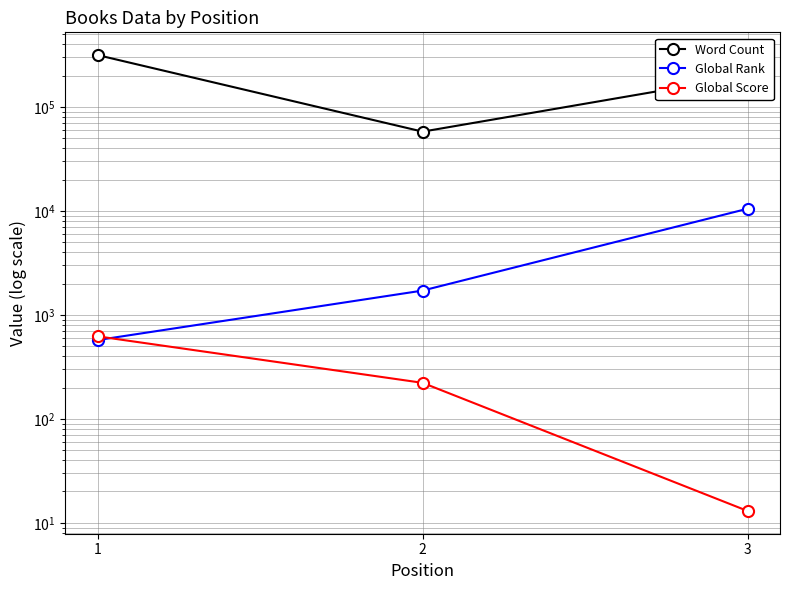

Which series has the largest total across all categories?

Word Count